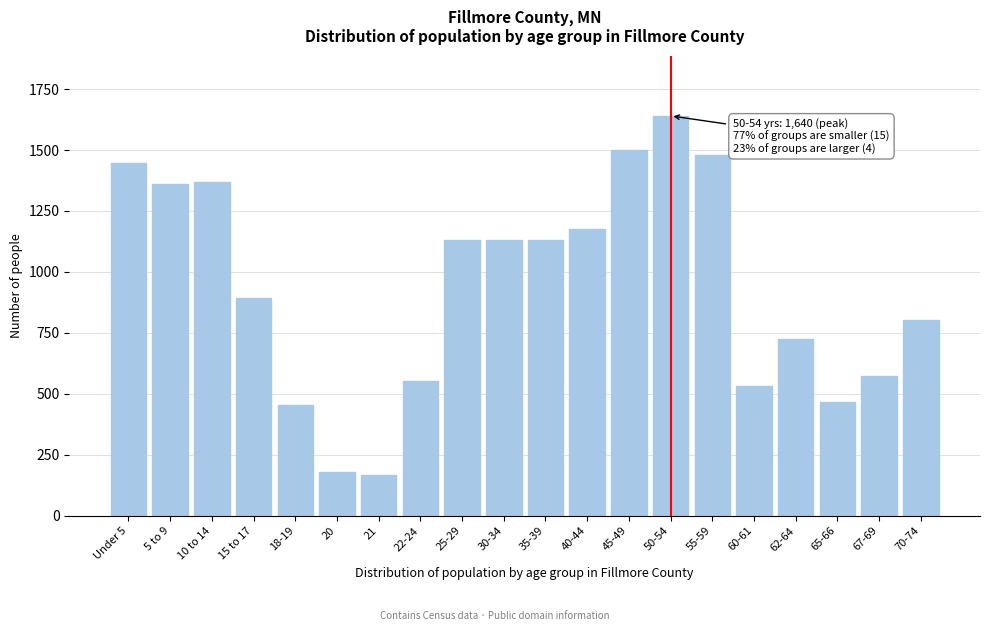

Between 55-59 and 15 to 17, which is larger?

55-59